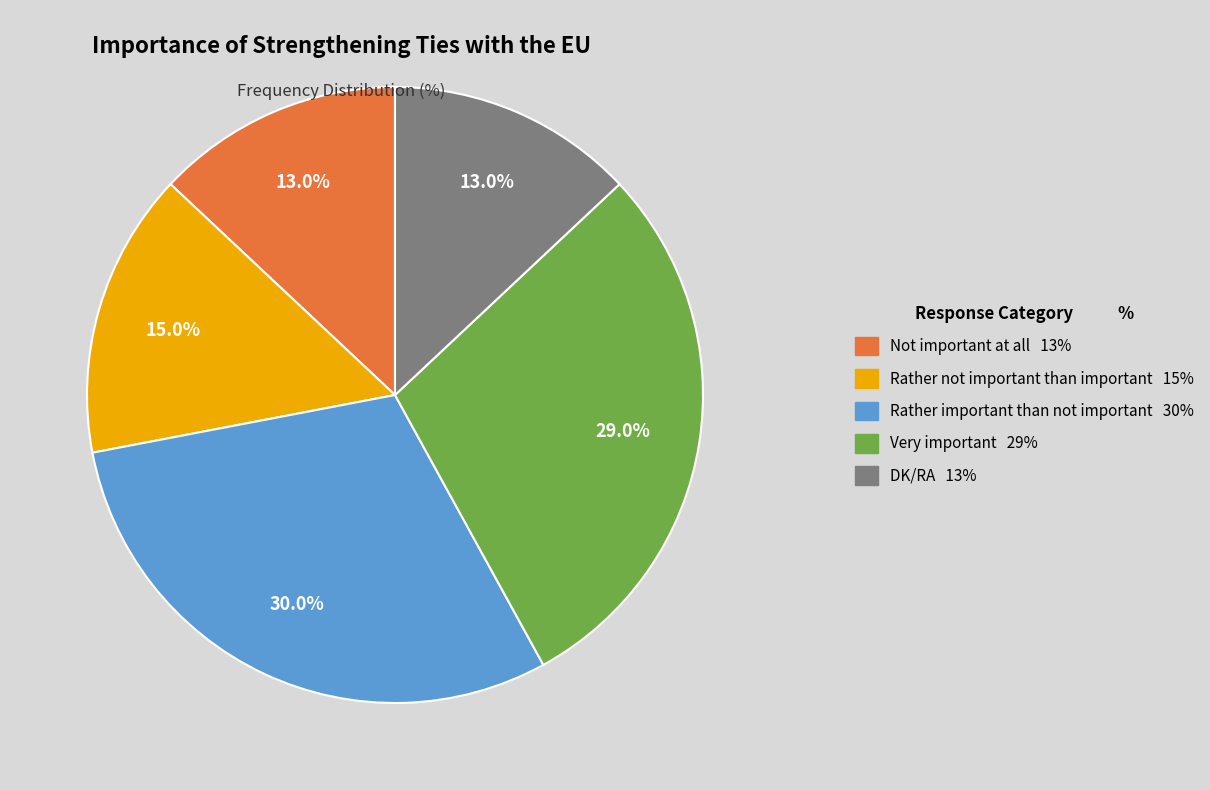

To the nearest percent, what is the combined percentage of Rather not important than important and DK/RA?

28%